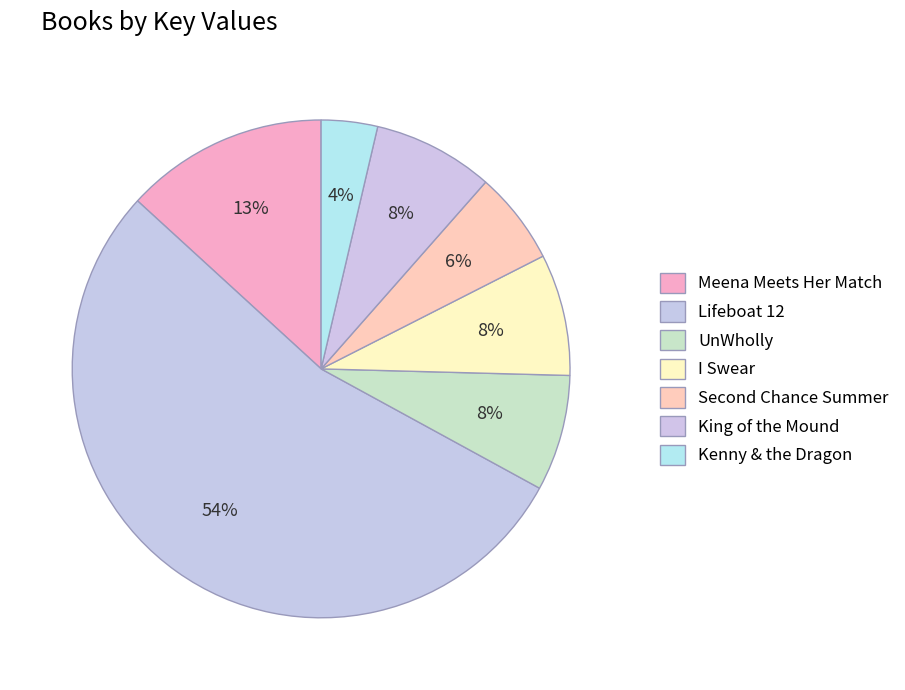

How many segments does this pie chart have?

7